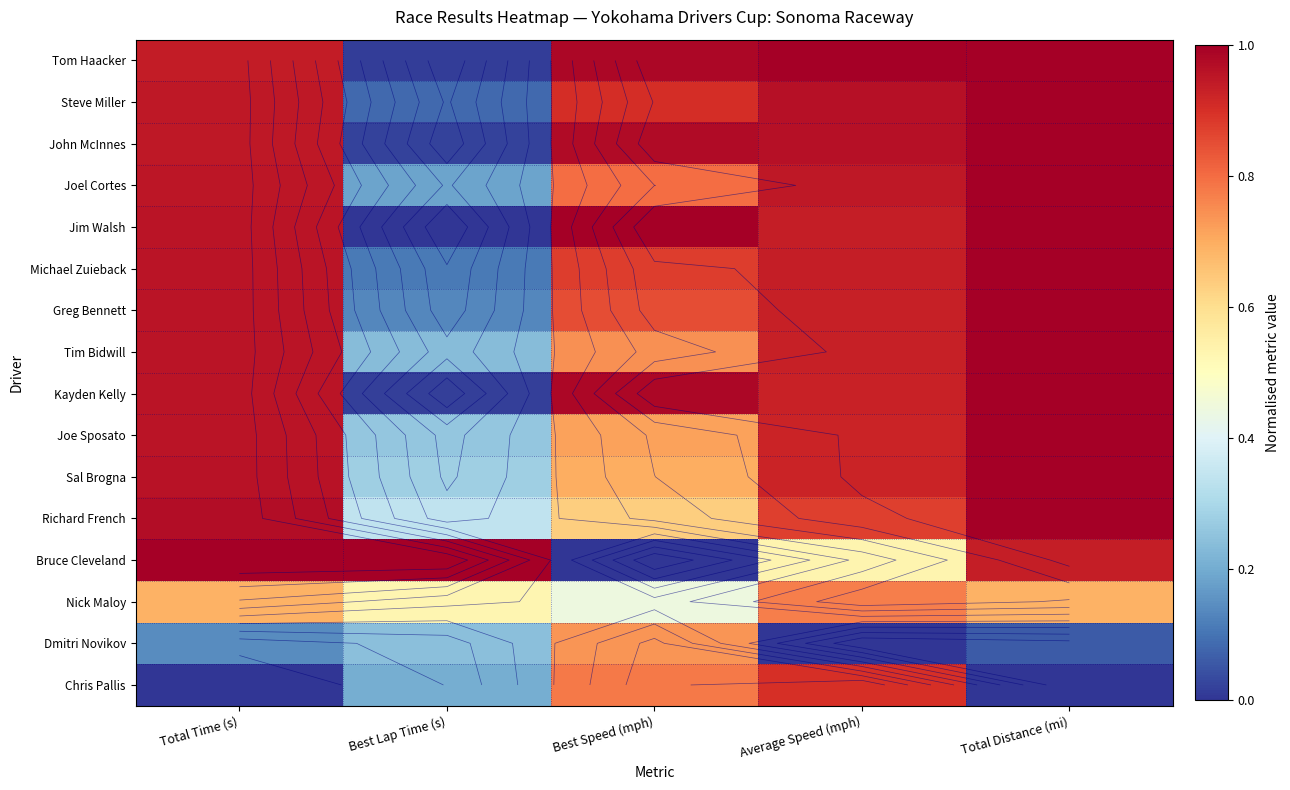

What is the total value across all series at Average Speed (mph)?

13.5